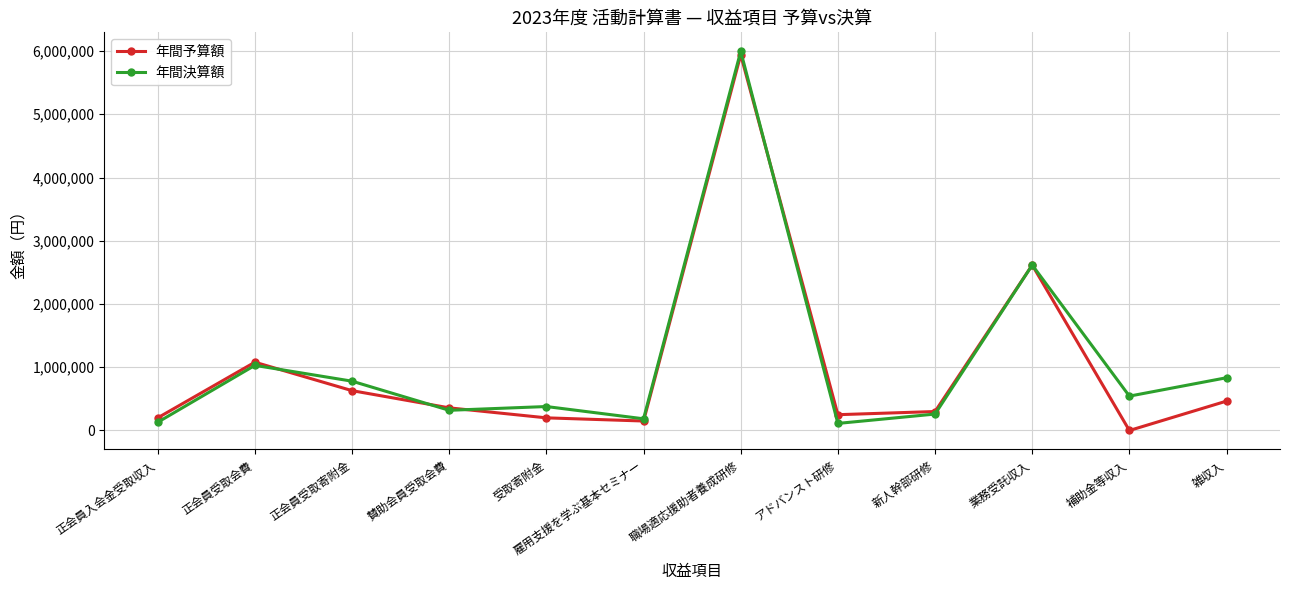

Which category has the highest value in the 年間決算額 series?

職場適応援助者養成研修